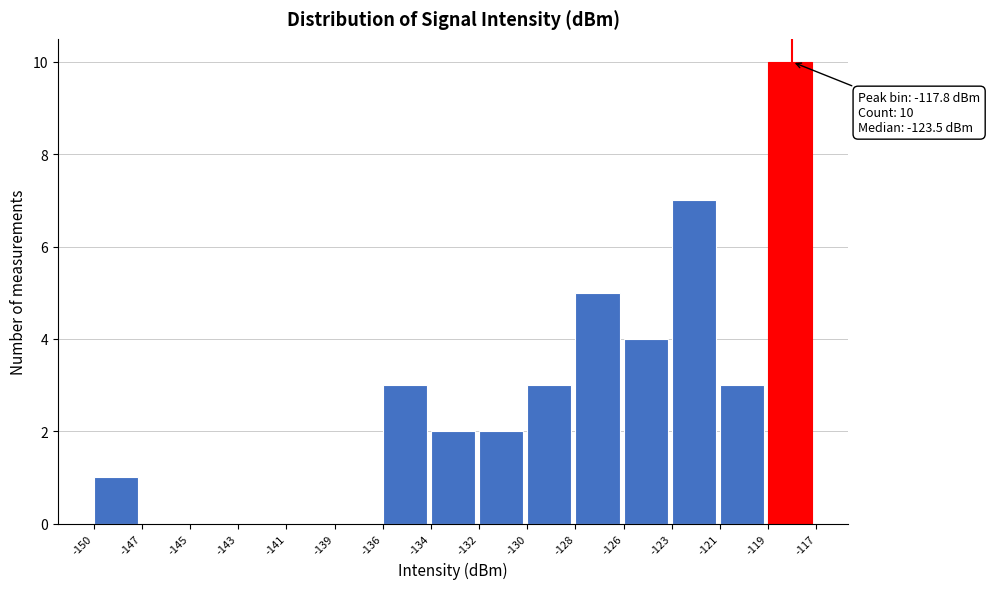

Reading left to right, extract all data points from this chart.

-150=1	-147=0	-145=0	-143=0	-141=0	-139=0	-136=3	-134=2	-132=2	-130=3	-128=5	-126=4	-123=7	-121=3	-119=10